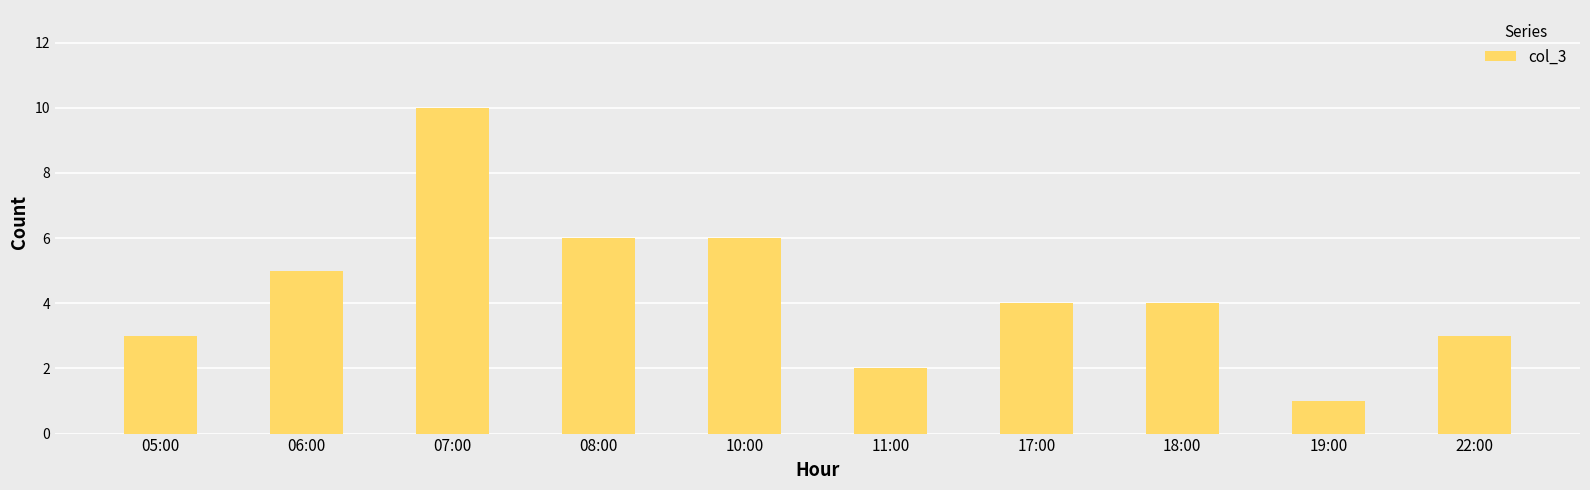

Reading left to right, list all the values displayed in this chart.

05:00=3	06:00=5	07:00=10	08:00=6	10:00=6	11:00=2	17:00=4	18:00=4	19:00=1	22:00=3